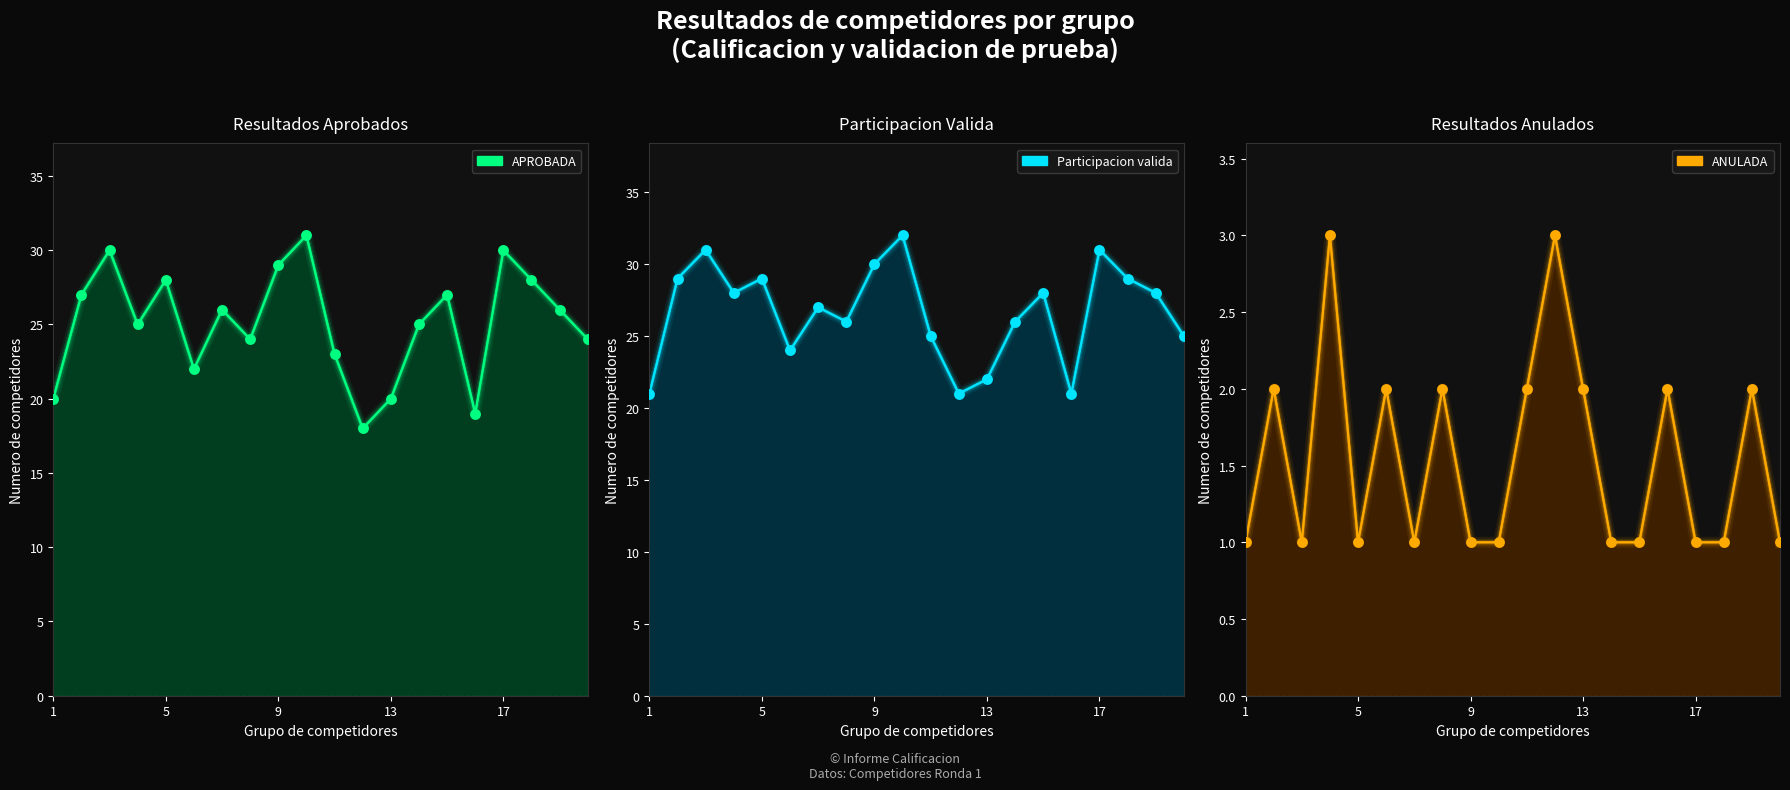

Which series has the largest total across all categories?

Participacion valida